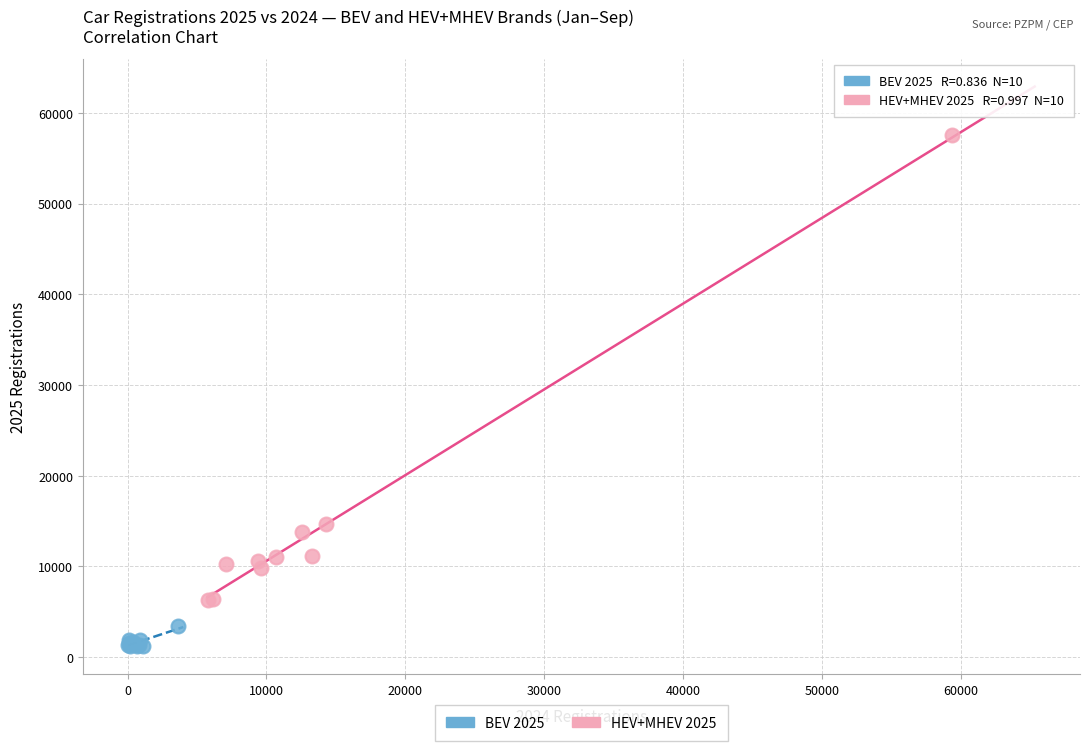

Which series reaches the minimum Y coordinate?

BEV 2025